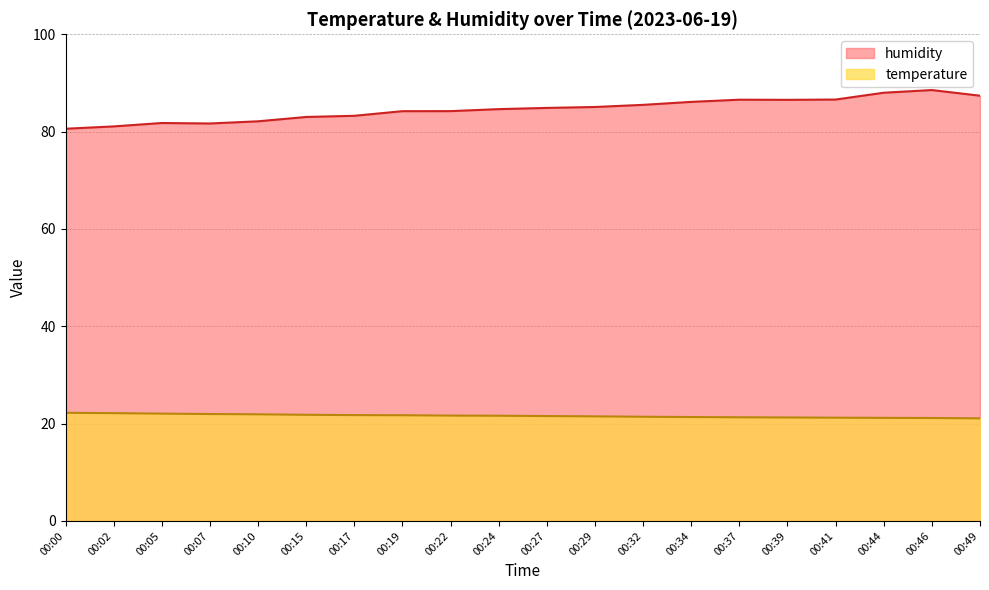

What is the difference between the highest and lowest values at 00:49?

66.3